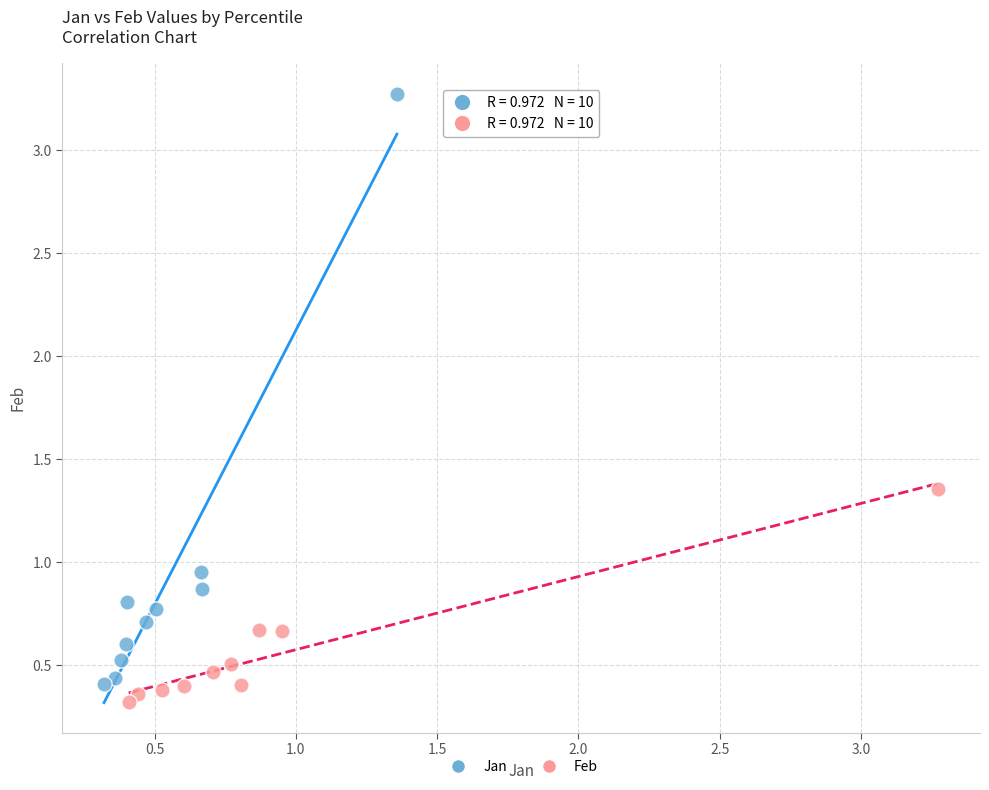

What are all the series names shown in the legend?

Jan, Feb